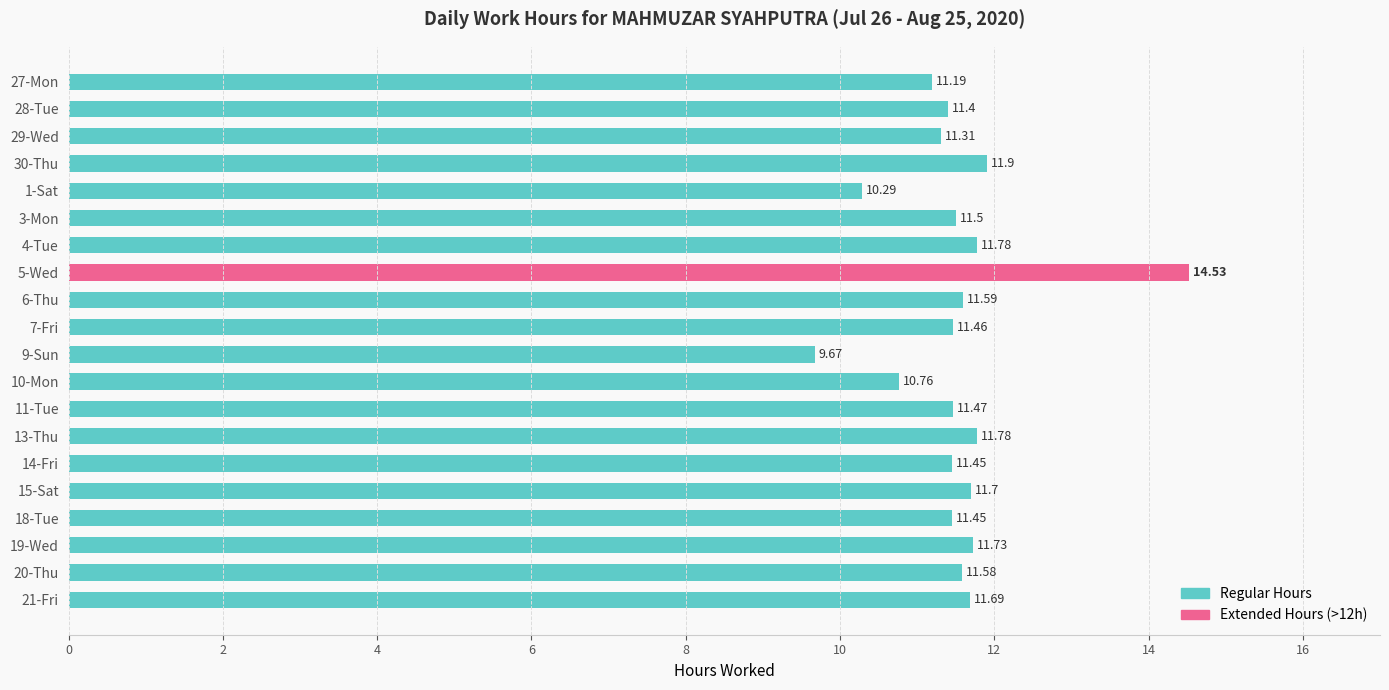

What is the change in value from 9-Sun to 15-Sat?

+2.0